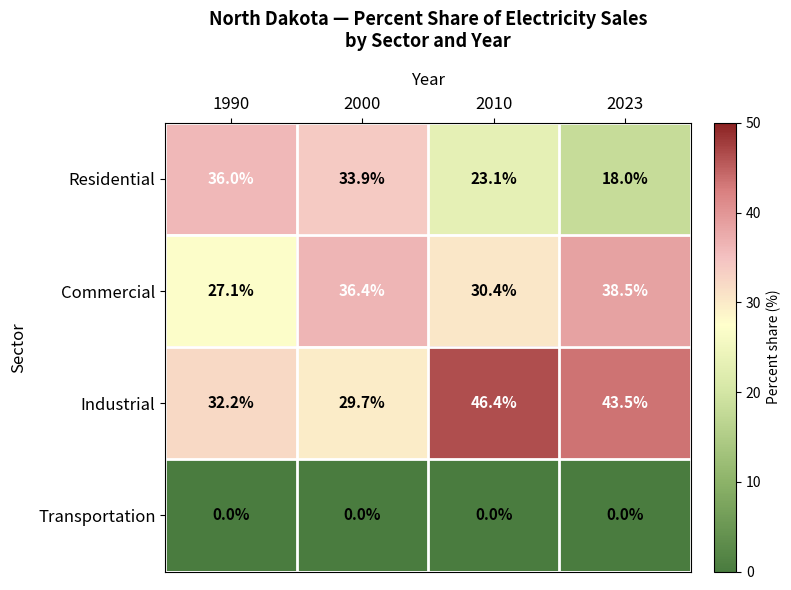

Read the Commercial value at 2023.

38.5